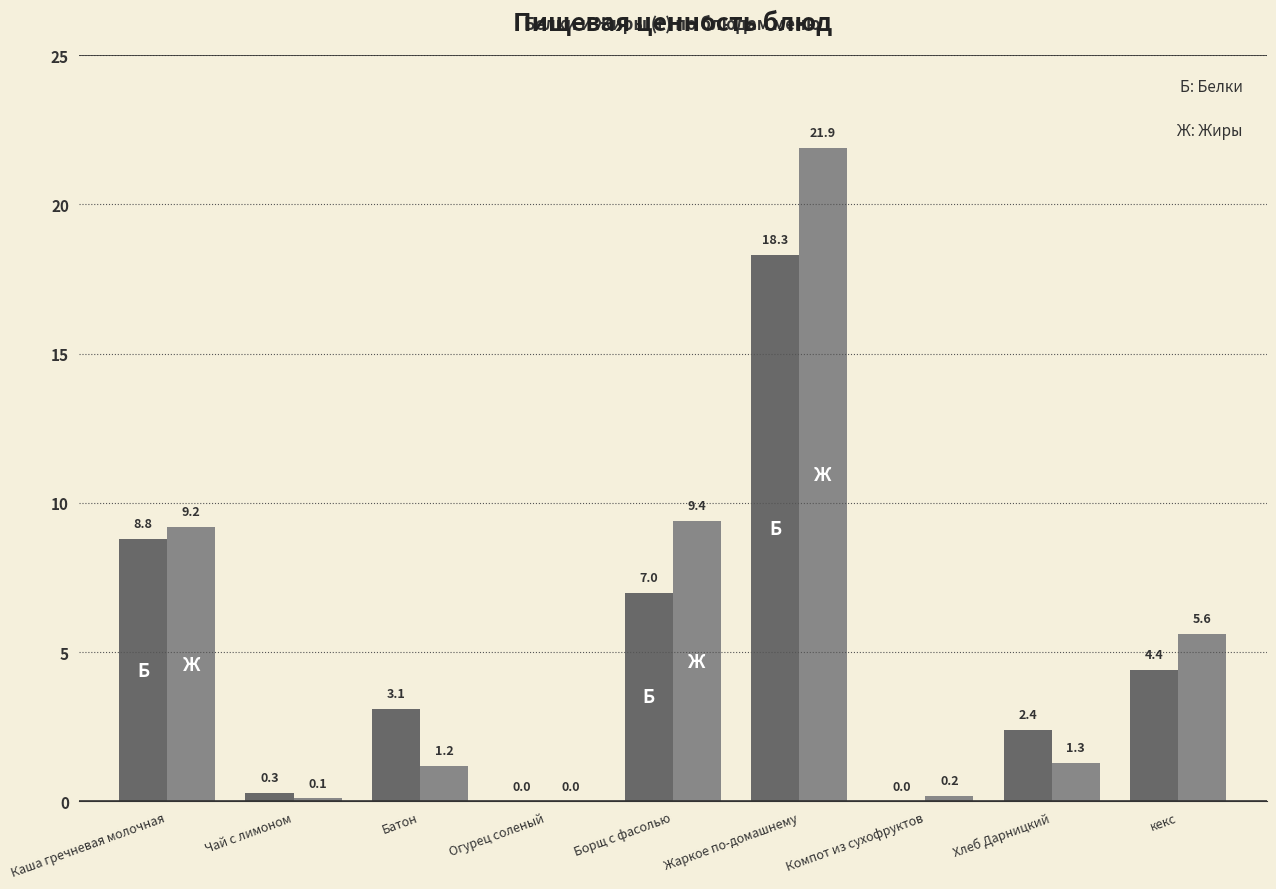

At which category does the chart reach its peak across all series?

Жаркое по-домашнему